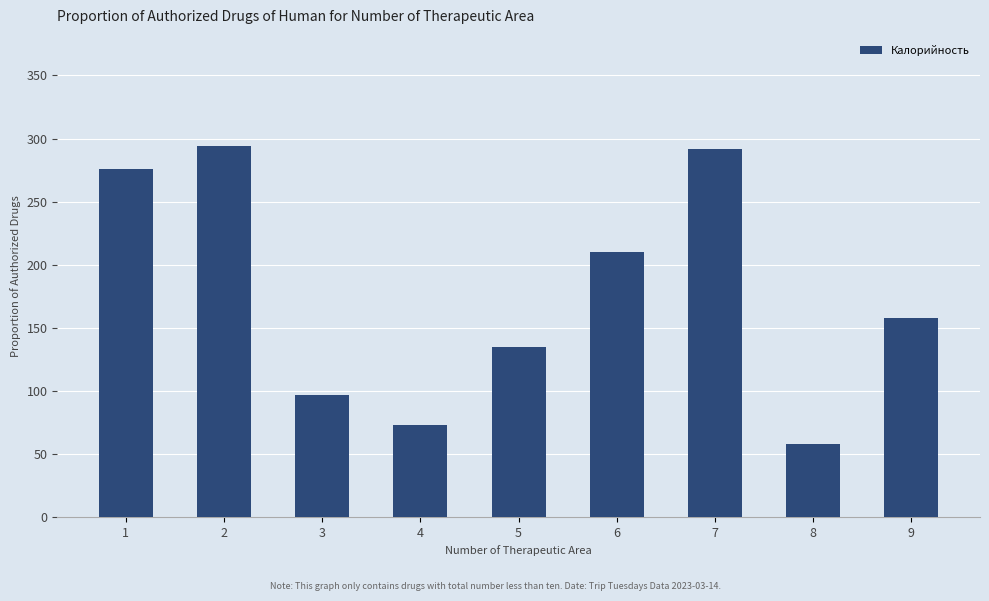

Reading left to right, extract all data points from this chart.

1=275.5	2=294.0	3=97.0	4=72.6	5=135.0	6=210.0	7=292.0	8=58.0	9=158.0